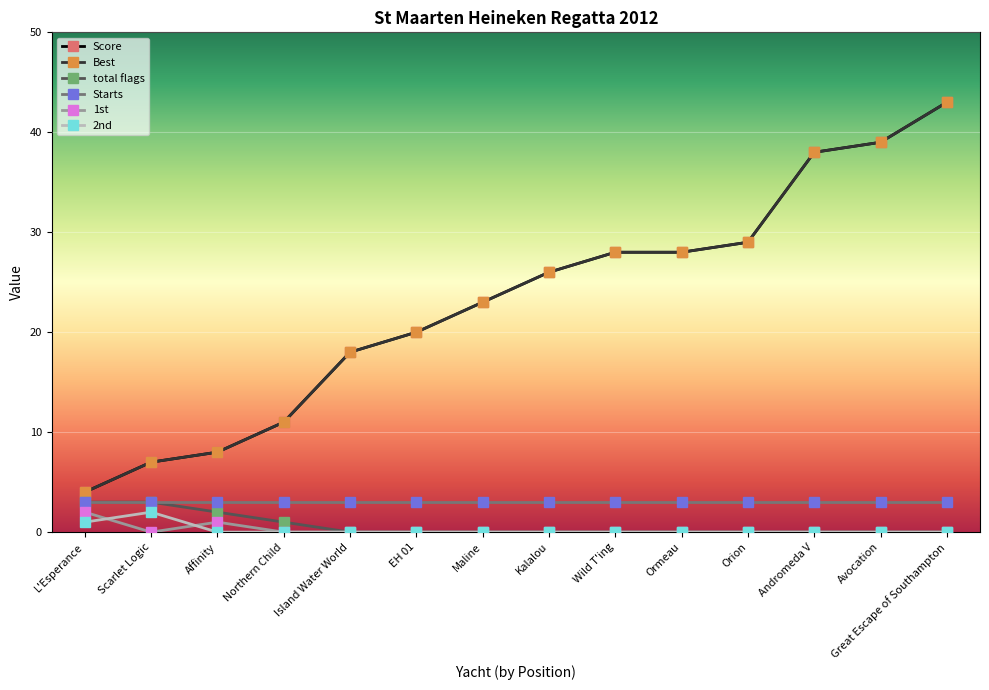

Reading left to right, what are all the values shown in this chart?

Score: 4	7	8	11	18	20	23	26	28	28	29	38	39	43
Best: 4	7	8	11	18	20	23	26	28	28	29	38	39	43
total flags: 3	3	2	1	0	0	0	0	0	0	0	0	0	0
Starts: 3	3	3	3	3	3	3	3	3	3	3	3	3	3
1st: 2	0	1	0	0	0	0	0	0	0	0	0	0	0
2nd: 1	2	0	0	0	0	0	0	0	0	0	0	0	0